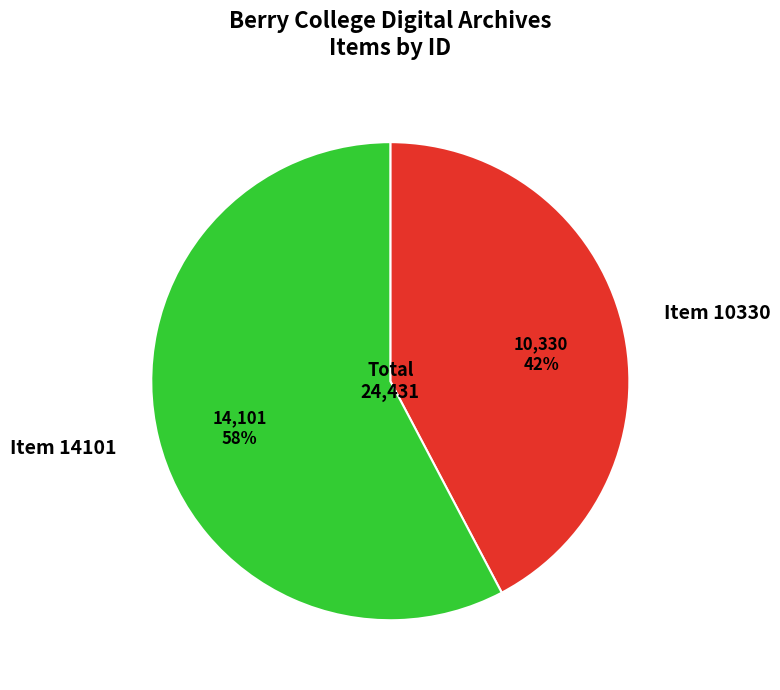

The Item 10330 slice represents 42% of the pie. True or false?

True